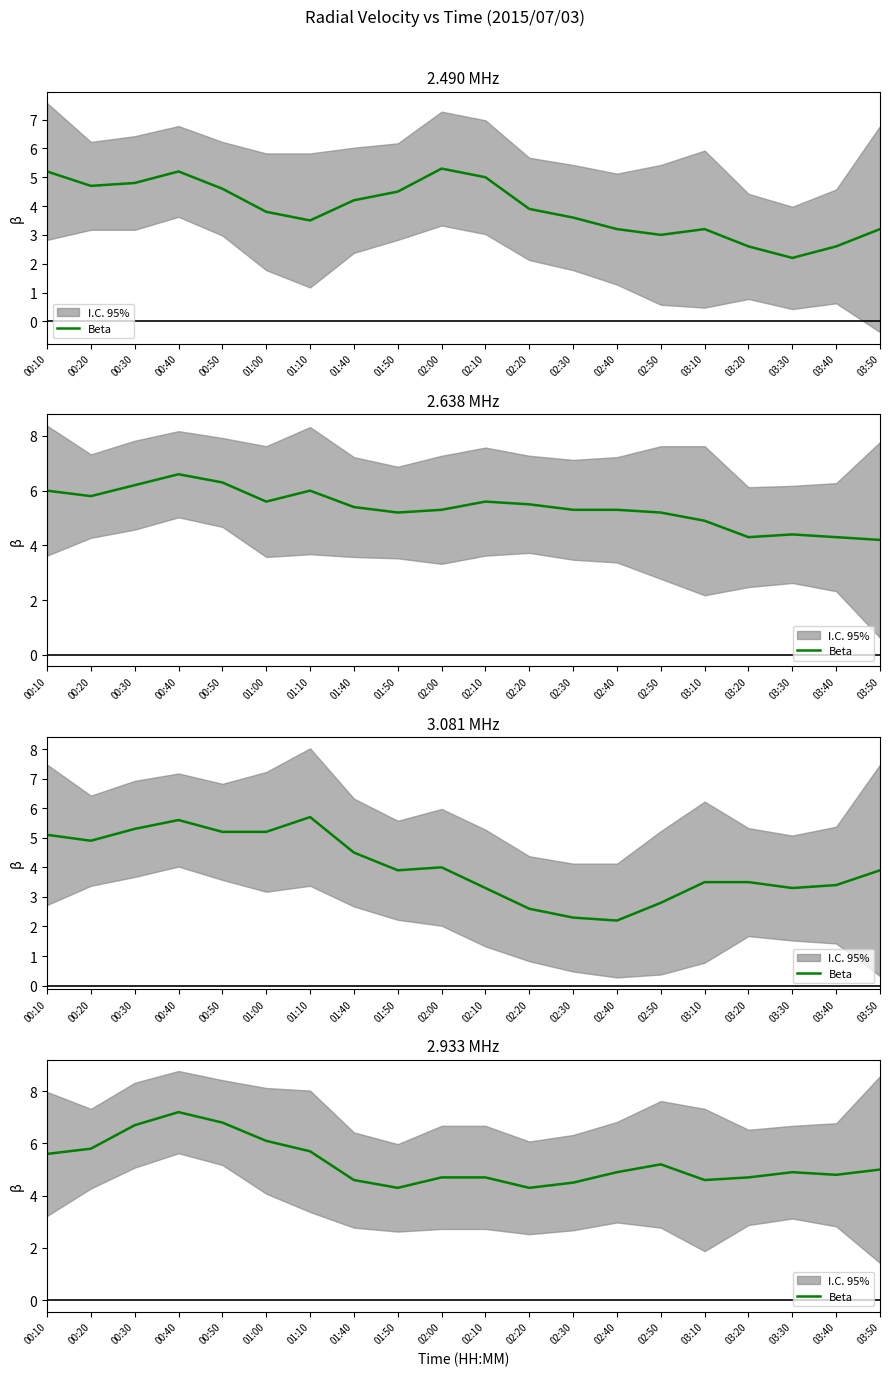

The chart shows a value of 5.7 at 01:10. True or false?

True